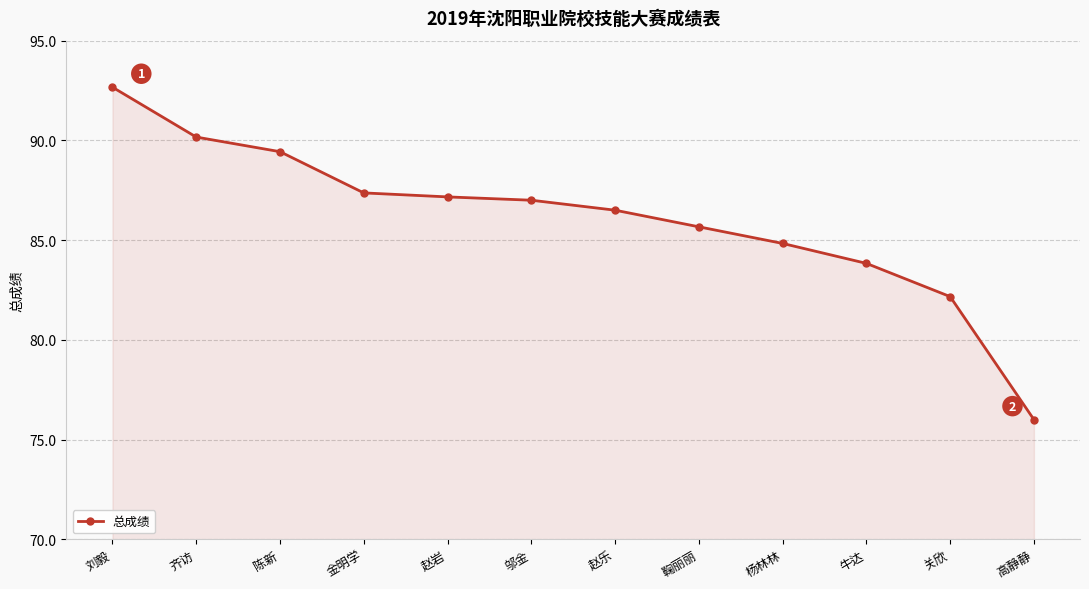

Read the value at 陈新.

89.4